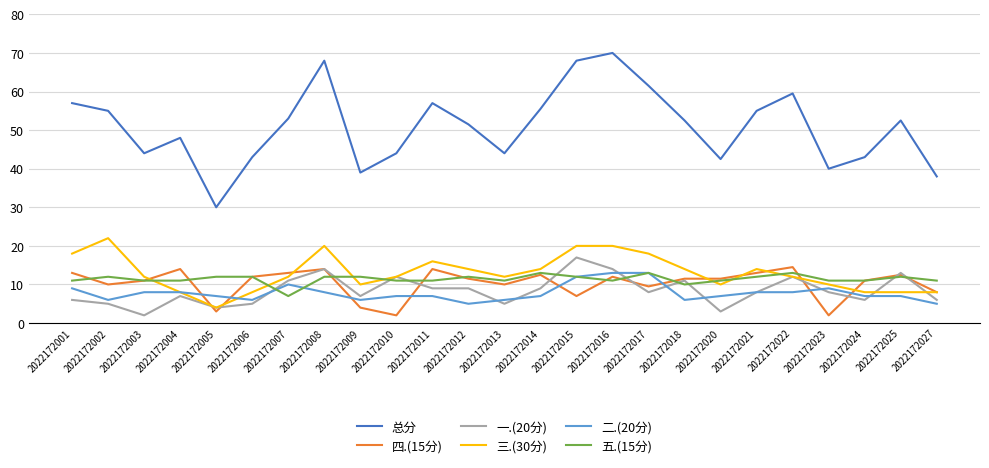

True or false: 一.(20分) and 五.(15分) cross at least once.

True